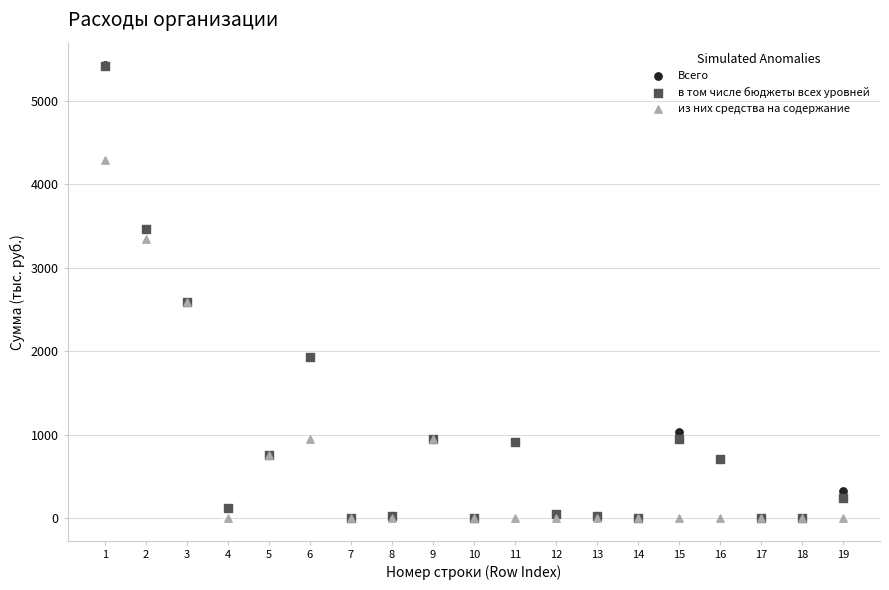

What are all the series names shown in the legend?

Всего, в том числе бюджеты всех уровней, из них средства на содержание